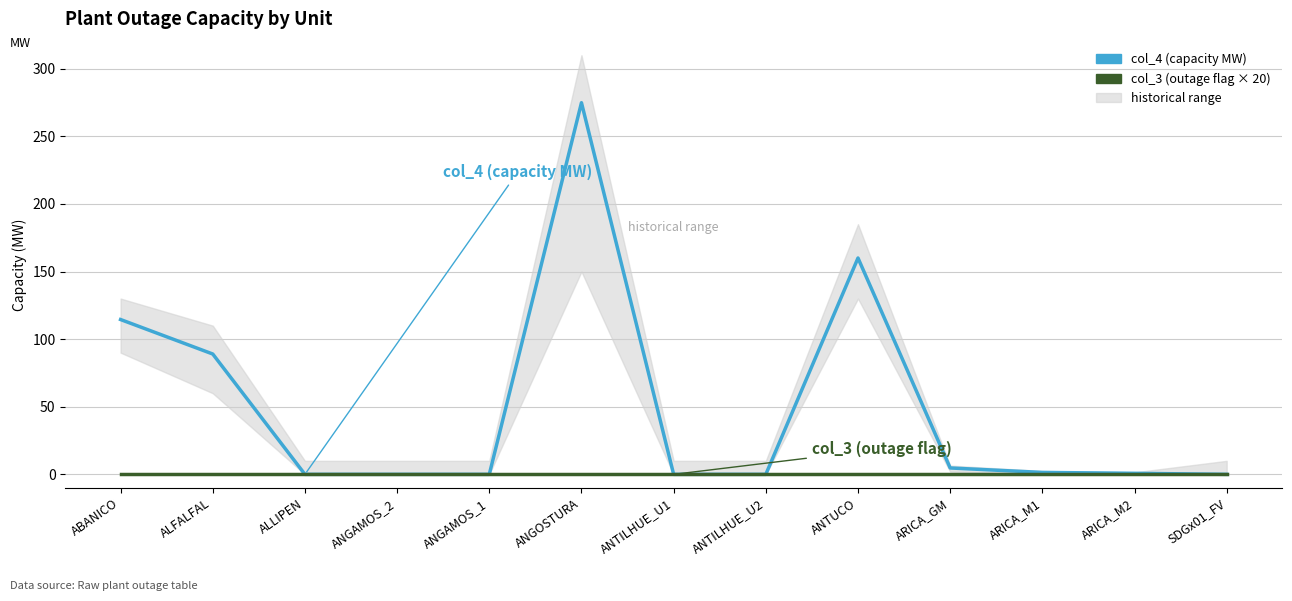

Does the chart have visible grid lines?

Yes